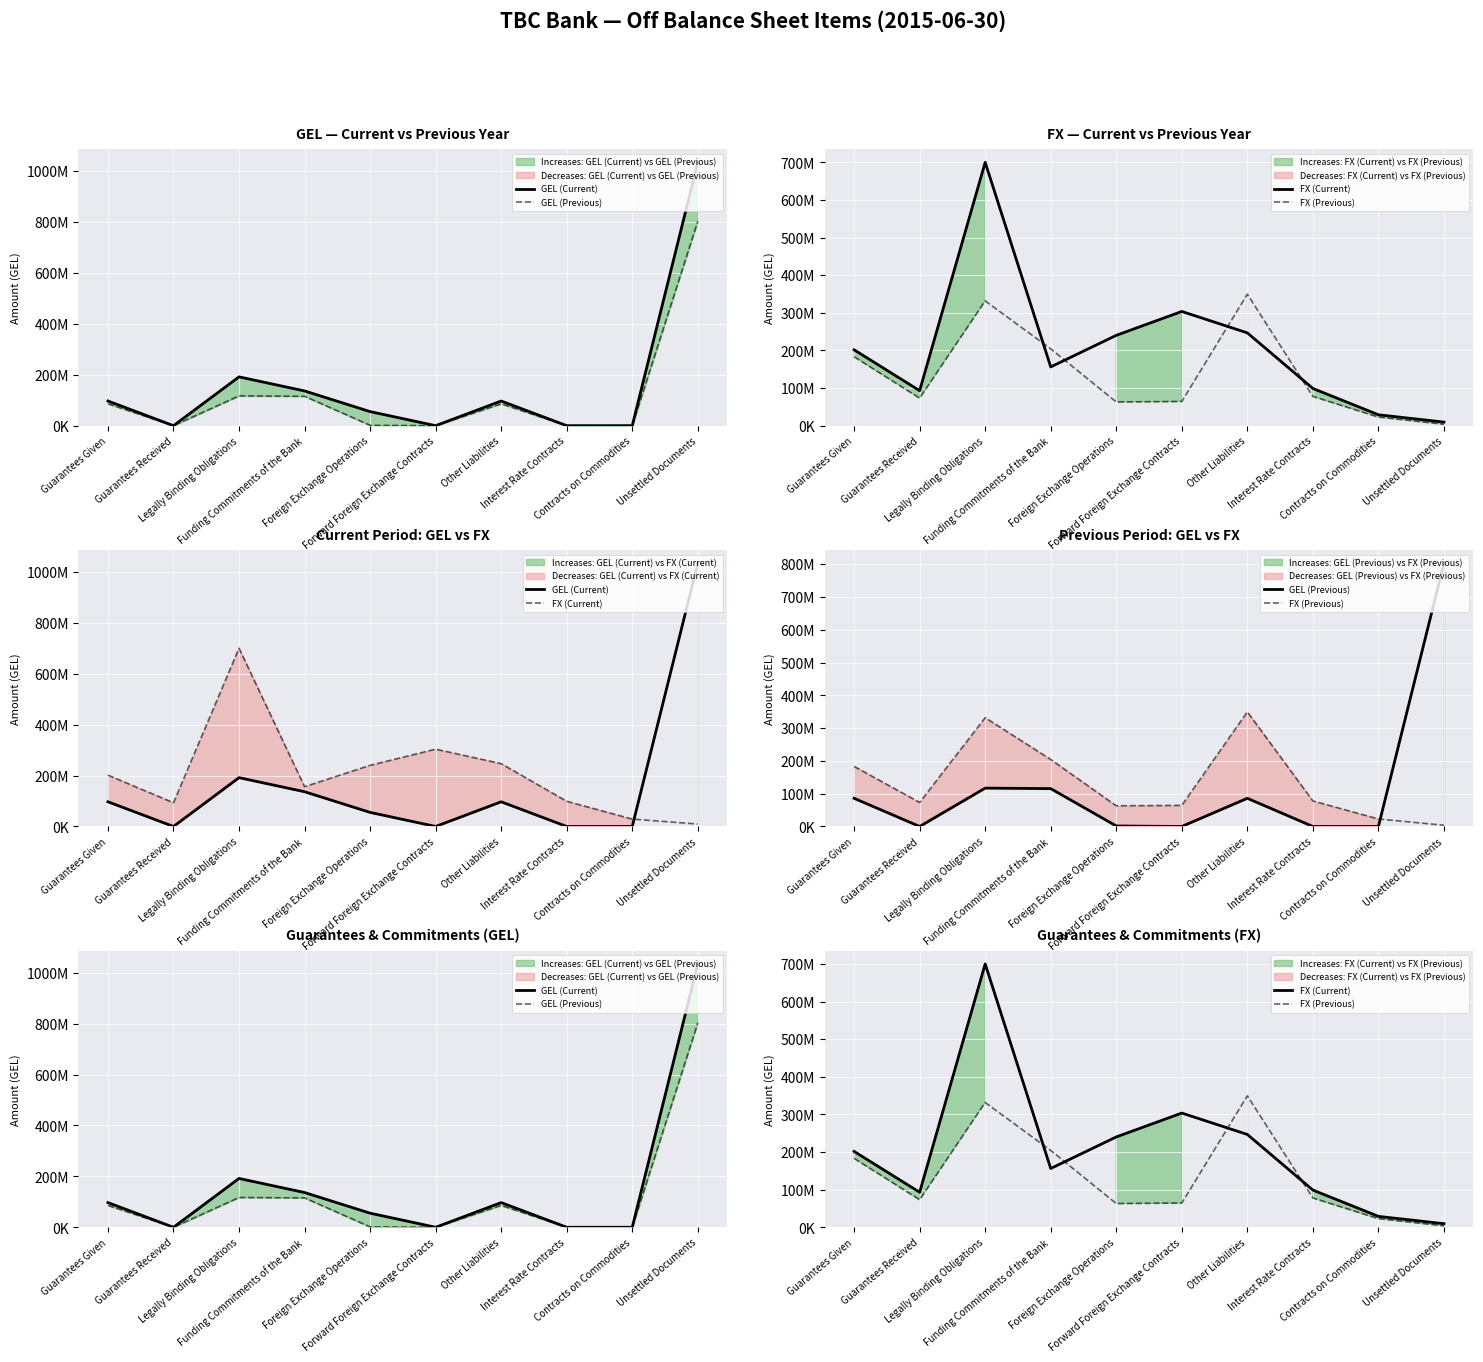

Reading left to right, transcribe all the data shown in this chart.

GEL (Current): Guarantees Given=96948009.0	Guarantees Received=0.0	Legally Binding Obligations=191804646.0	Funding Commitments of the Bank=136479824.0	Foreign Exchange Operations=55324822.0	Forward Foreign Exchange Contracts=0.0	Other Liabilities=96948009.0	Interest Rate Contracts=0.0	Contracts on Commodities=0.0	Unsettled Documents=1034244893.8
GEL (Previous): Guarantees Given=85902344.0	Guarantees Received=0.0	Legally Binding Obligations=116996883.8	Funding Commitments of the Bank=115472301.6	Foreign Exchange Operations=1524582.2	Forward Foreign Exchange Contracts=0.0	Other Liabilities=85902344.0	Interest Rate Contracts=0.0	Contracts on Commodities=0.0	Unsettled Documents=803032025.0
FX (Current): Guarantees Given=201695542.6	Guarantees Received=93079620.0	Legally Binding Obligations=700190355.2	Funding Commitments of the Bank=156291598.3	Foreign Exchange Operations=240175629.1	Forward Foreign Exchange Contracts=303723127.8	Other Liabilities=246802089.5	Interest Rate Contracts=98925200.0	Contracts on Commodities=28973594.0	Unsettled Documents=9529123.5
FX (Previous): Guarantees Given=183246579.7	Guarantees Received=73240740.0	Legally Binding Obligations=331819073.3	Funding Commitments of the Bank=204343289.5	Foreign Exchange Operations=63040573.3	Forward Foreign Exchange Contracts=64390944.0	Other Liabilities=349599424.6	Interest Rate Contracts=77840400.0	Contracts on Commodities=22882228.7	Unsettled Documents=3757473.7